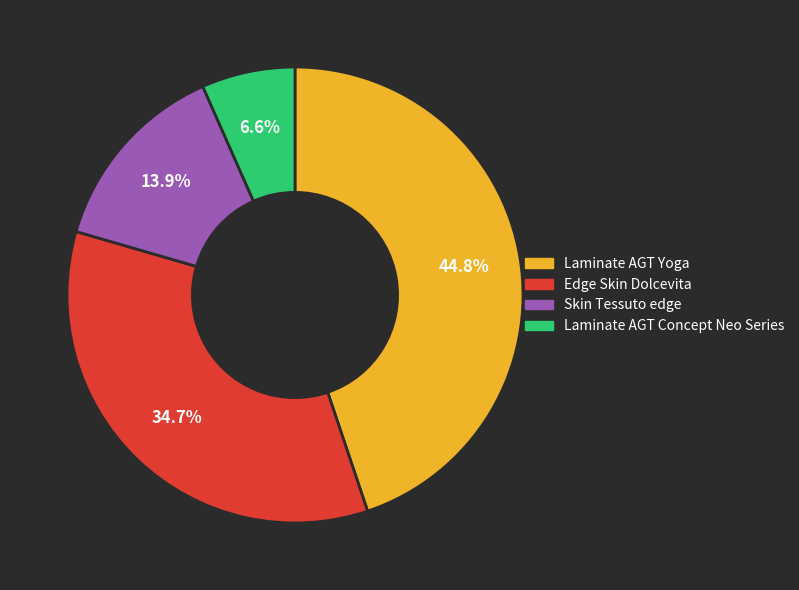

Count the number of slices in the pie.

4